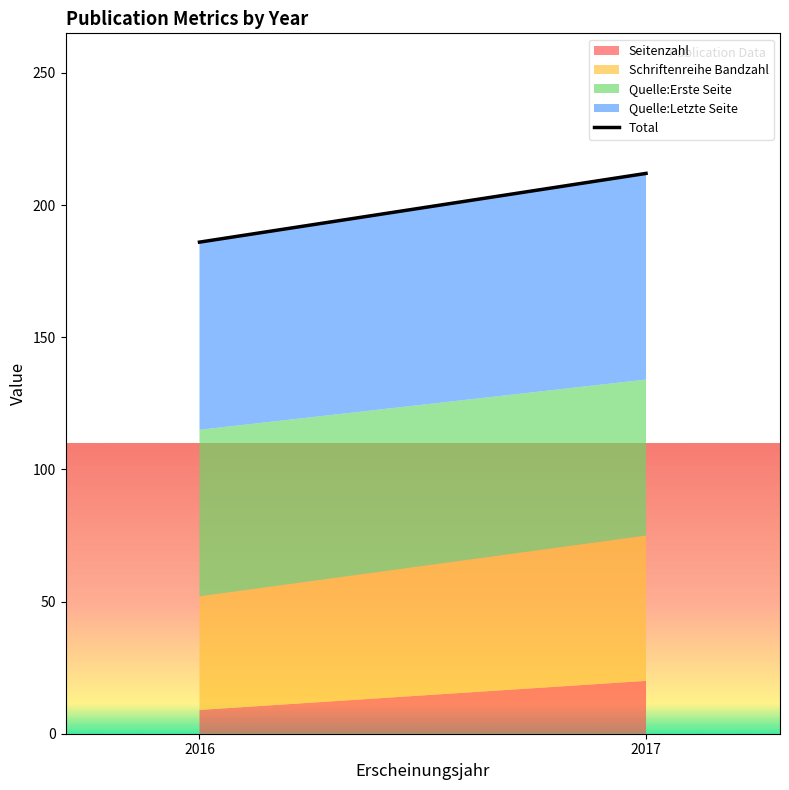

How many data points does each series have?

2